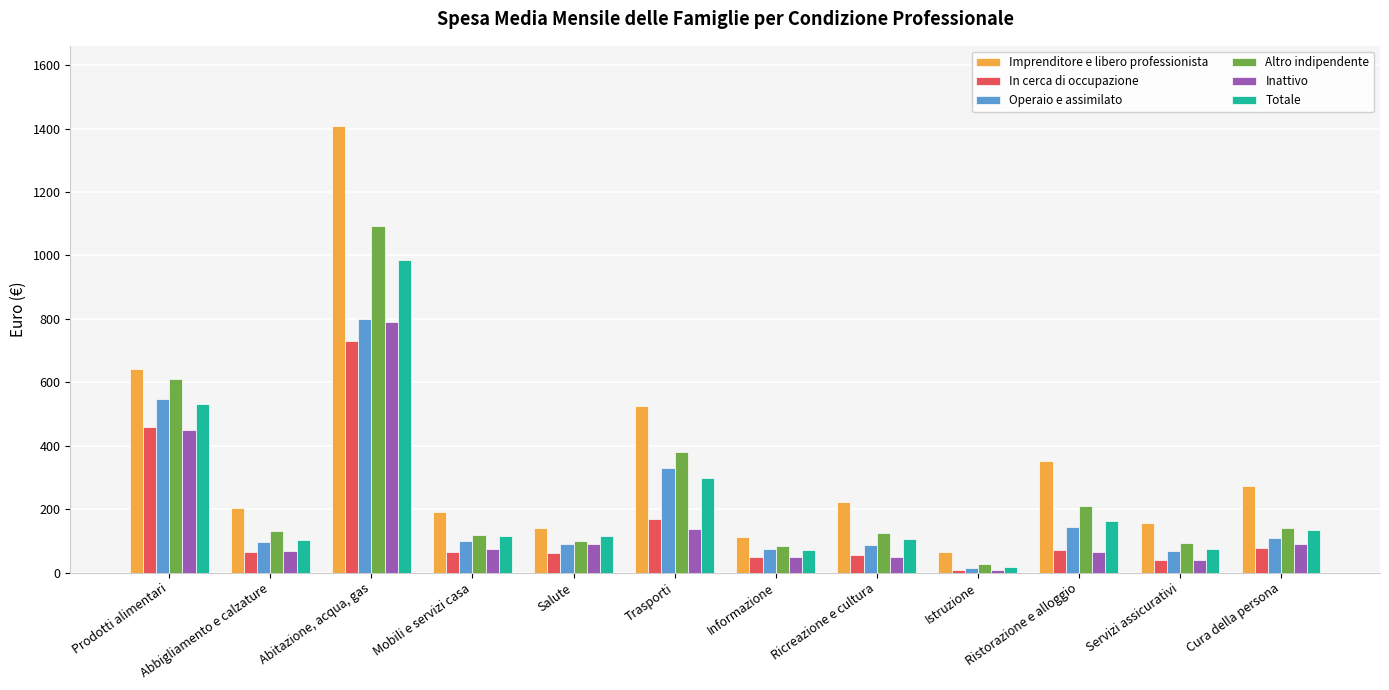

What is the total value across all series at Ristorazione e alloggio?

1006.1